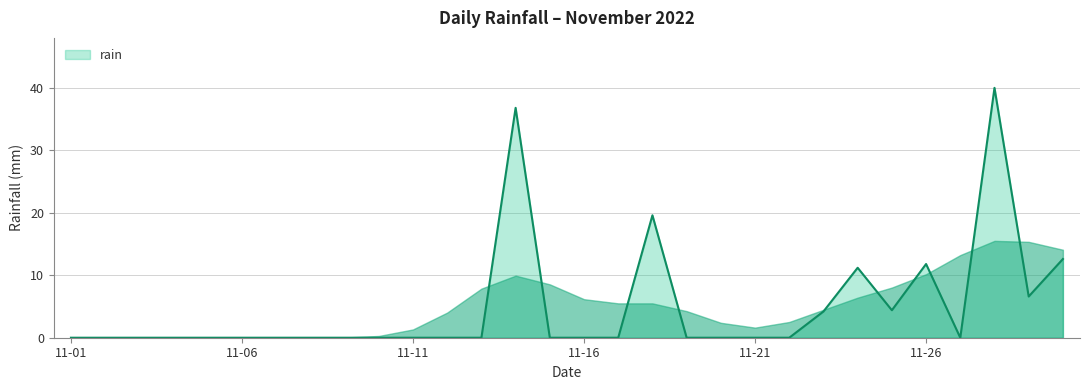

Reading right to left, transcribe all the data shown in this chart.

12.6	6.6	40.0	0.0	11.8	4.4	11.2	4.2	0.0	0.0	0.0	0.0	19.6	0.0	0.0	0.0	36.8	0.0	0.0	0.0	0.0	0.0	0.0	0.0	0.0	0.0	0.0	0.0	0.0	0.0